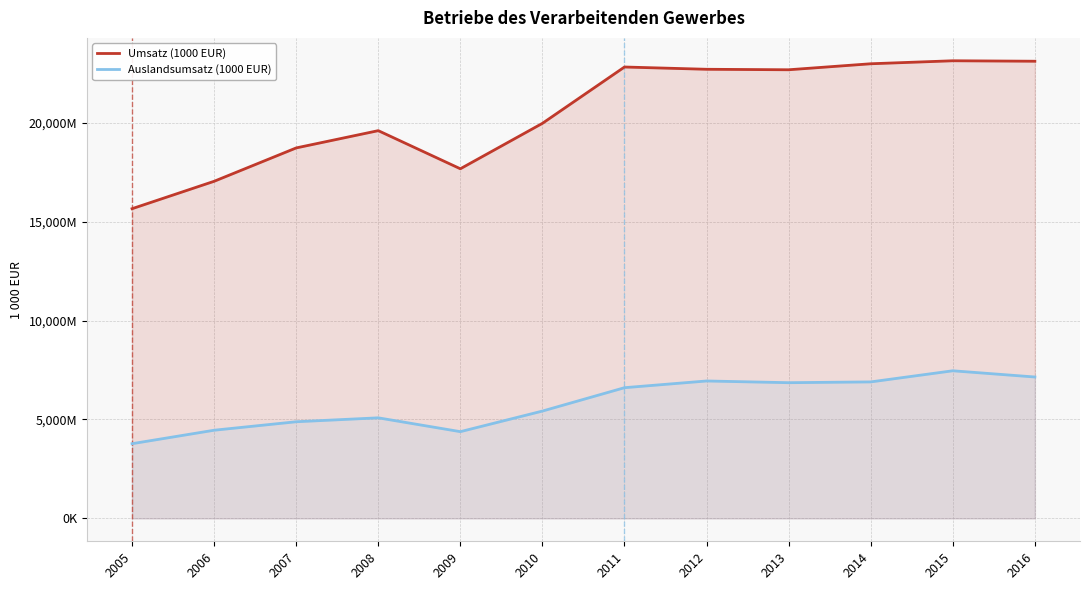

True or false: Umsatz (1000 EUR) has more than 1 interior local peaks.

True